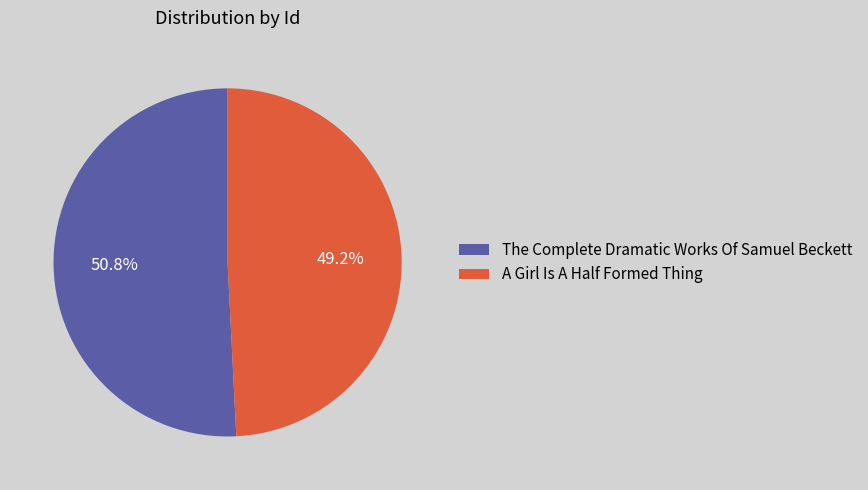

True or false: The Complete Dramatic Works Of Samuel Beckett accounts for 51% of the total.

True